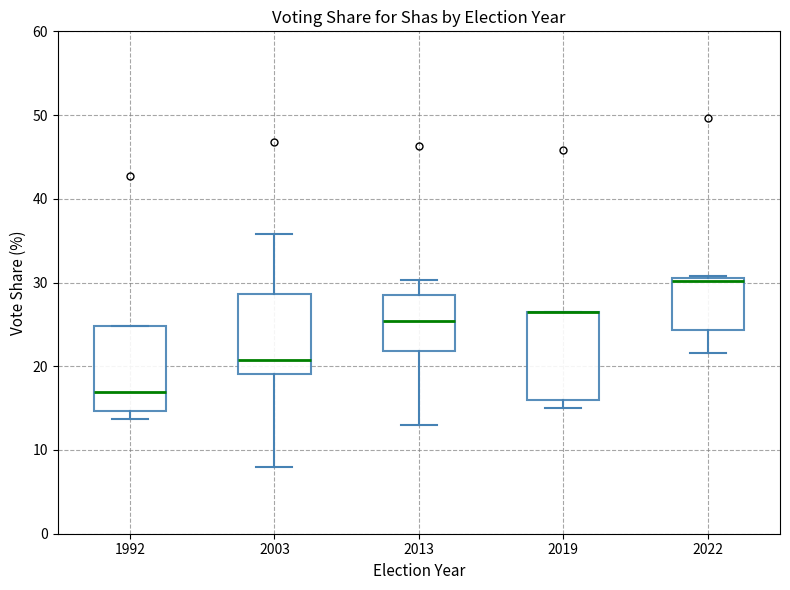

Reading left to right, read every box against the y-axis: the position of its median line, the range the box covers, and the ends of its whiskers. The values are not printed on the chart, so give them approximately, as read against the axis.

1992: median 17, box 15 to 25, whiskers 14 to 25
2003: median 21, box 19 to 29, whiskers 8 to 36
2013: median 25, box 22 to 29, whiskers 13 to 30
2019: median 26 (drawn on the box's upper edge), box 16 to 26, whiskers 15 to 27
2022: median 30, box 24 to 31, whiskers 22 to 31 (just above the box's upper edge)